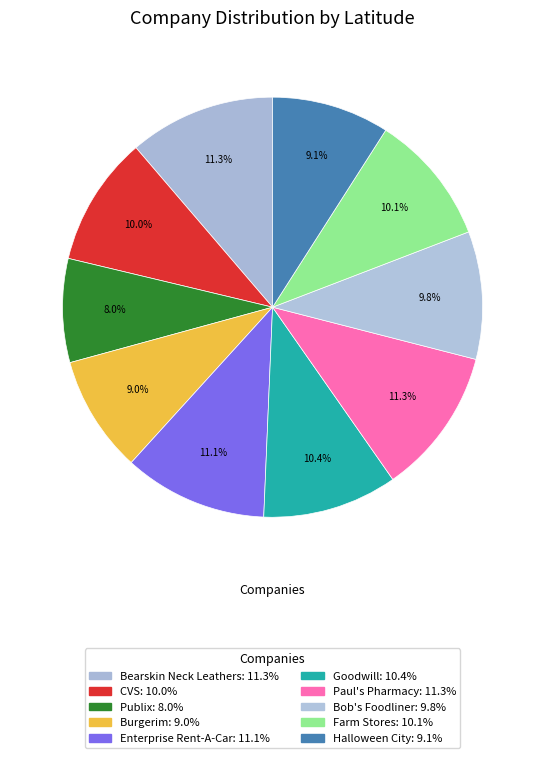

Does CVS represent more than half of the total?

No